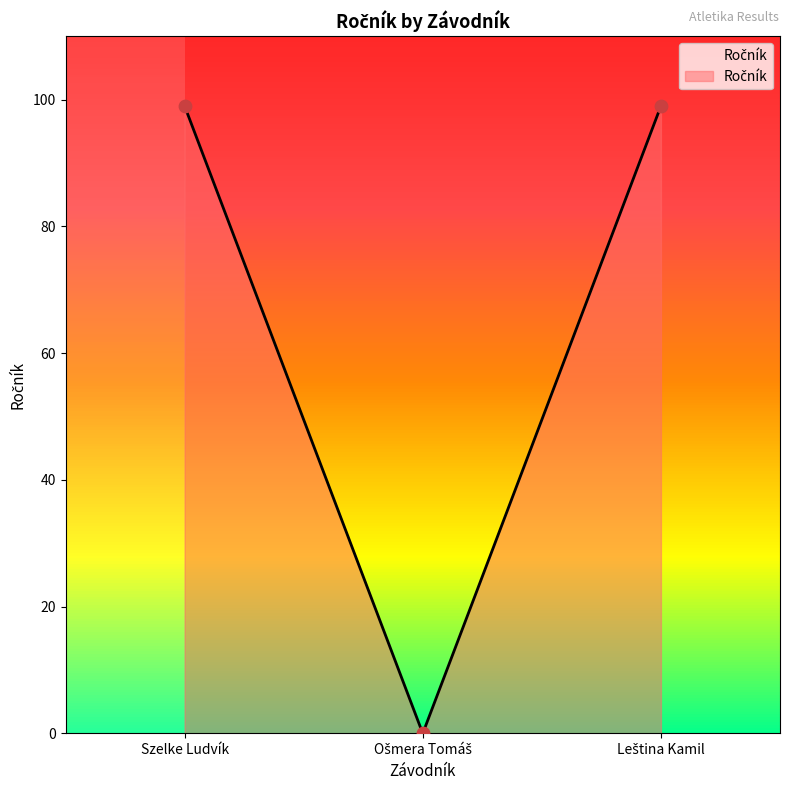

What is the average value?

66